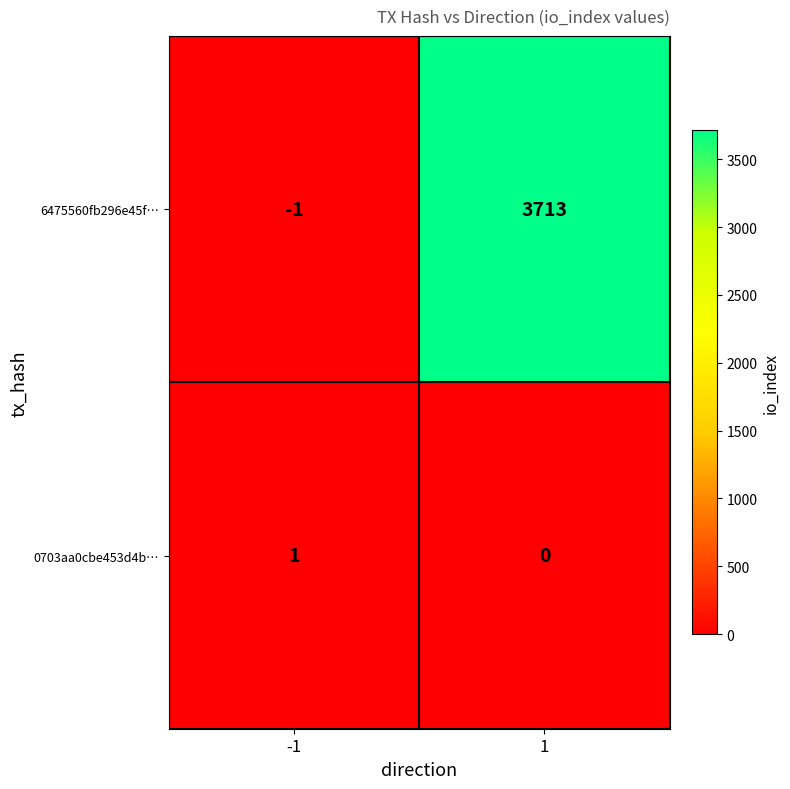

Reading right to left, transcribe all the data shown in this chart.

6475560fb296e45f…: 1=3713	-1=-1
0703aa0cbe453d4b…: 1=0	-1=1